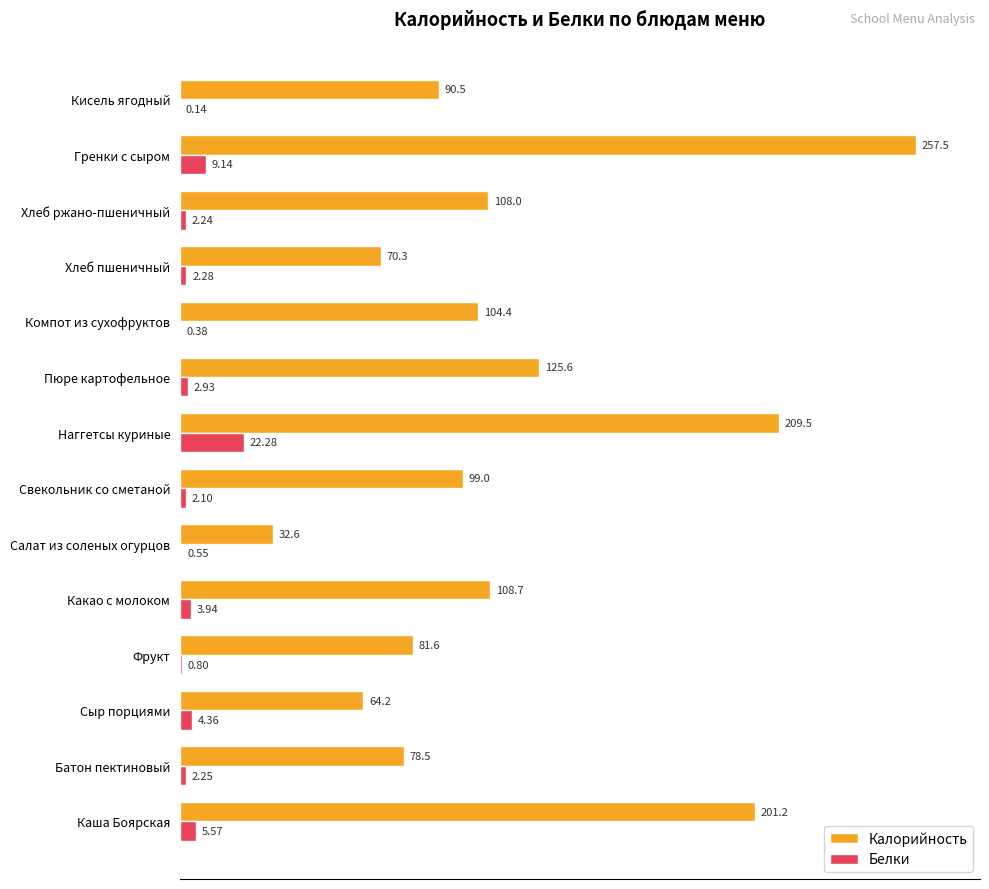

What is the sum of the Калорийность values at Хлеб пшеничный and Фрукт?

151.9